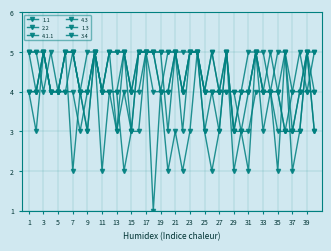

What is the difference between the maximum and minimum values in the 1.1 series?

2